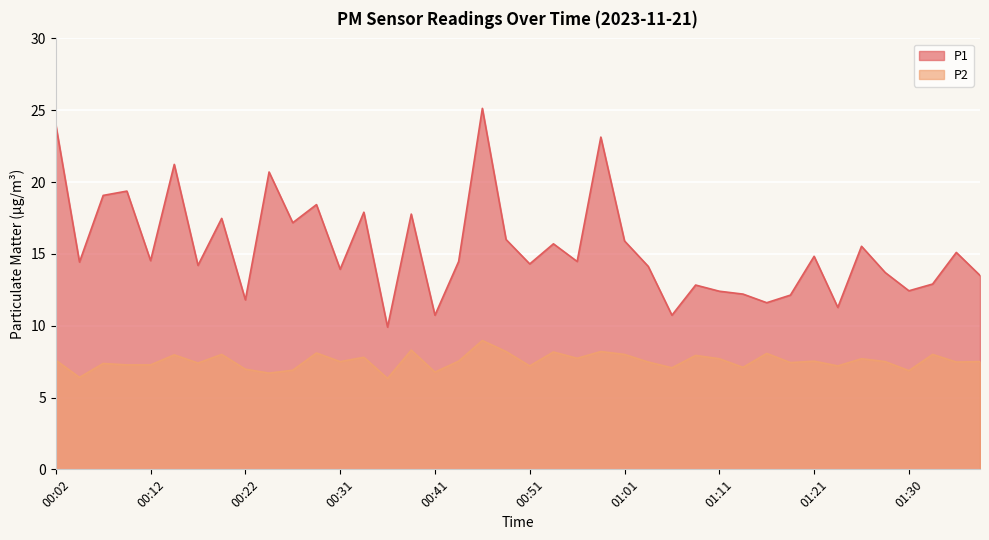

How many lines are shown in the chart?

2